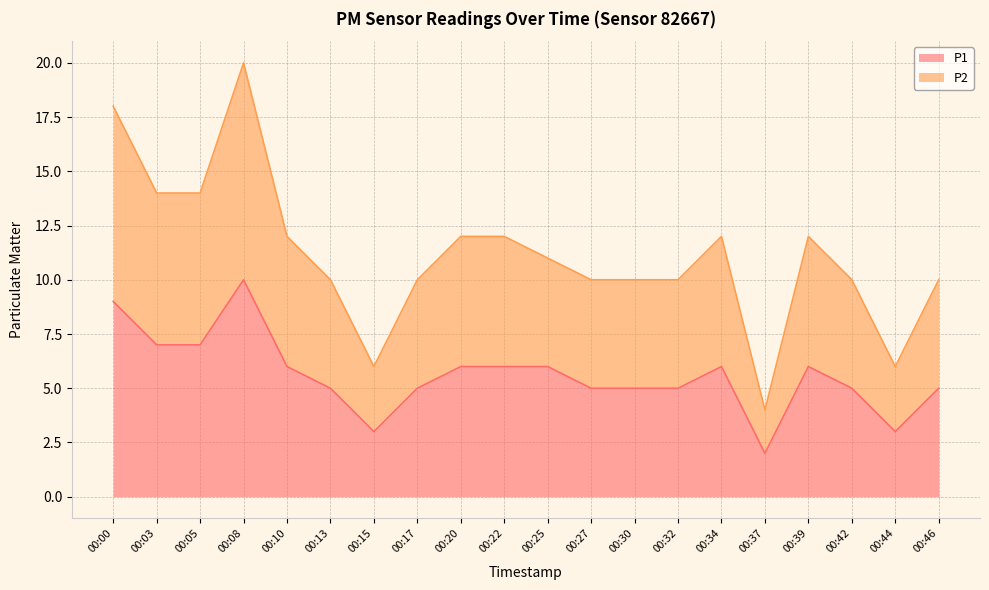

Rank the series by their average value, from lowest to highest.

P1, P2